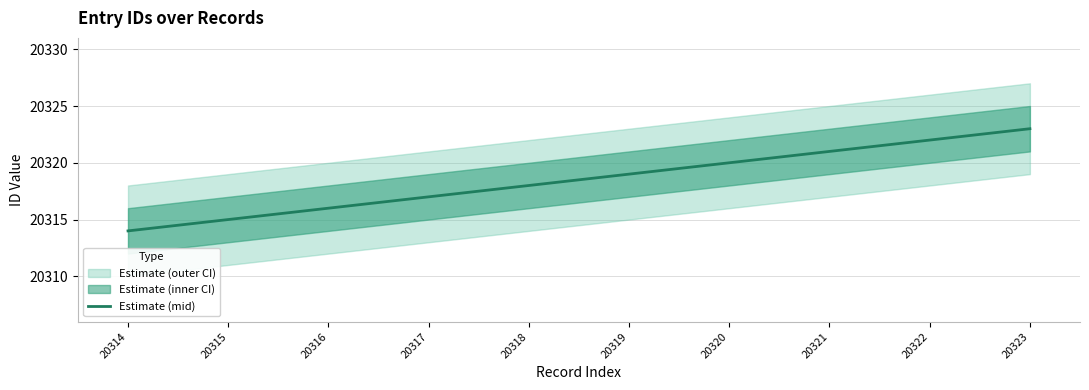

Is this an area chart (filled region under the line)?

No